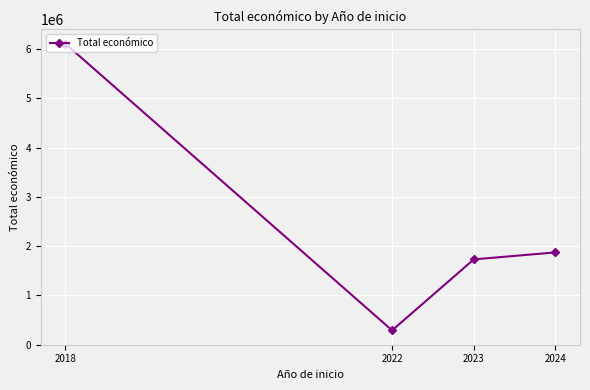

What is the maximum value shown in the chart?

6113124